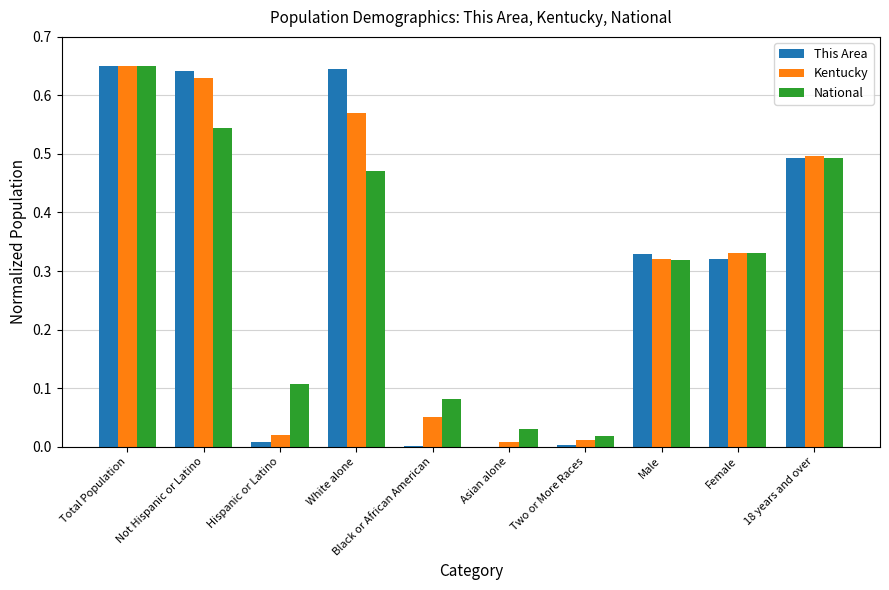

At which label does National reach its peak?

Total Population